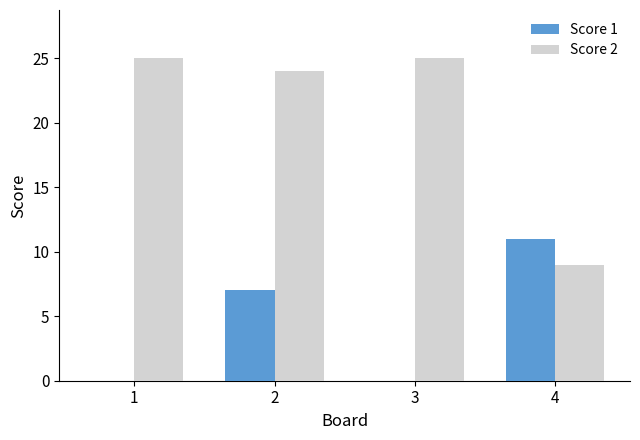

What value does the Score 2 series have at 1, to the nearest 5?

25